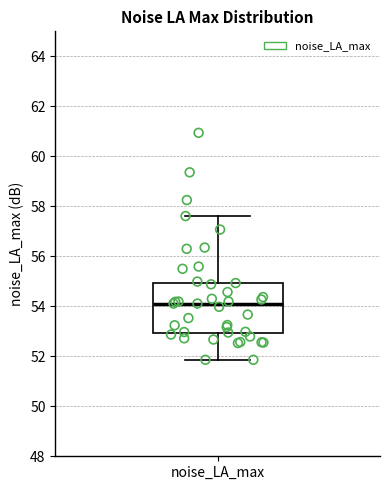

Read this box plot against the y-axis: the position of the median line, the range covered by the box, and the ends of both whiskers. The values are not printed on the chart, so give them approximately, as read against the axis.

median 54.2, box 53.0 to 55.0, whiskers 51.8 to 57.6